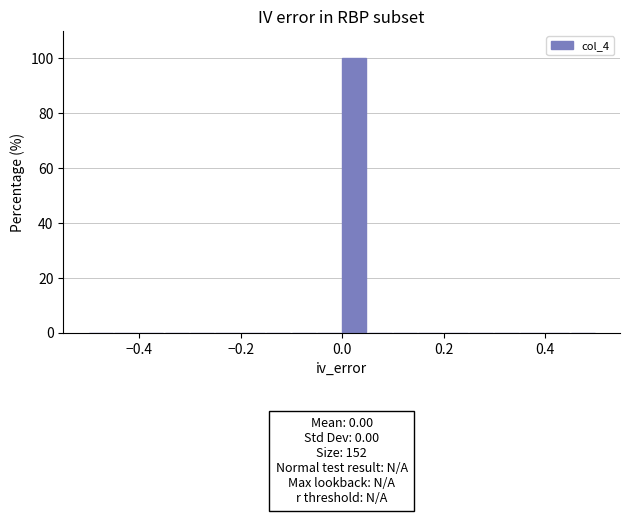

Around what value on the x-axis is the tallest bar? Give the approximate position of its centre, as read against the axis.

0.02